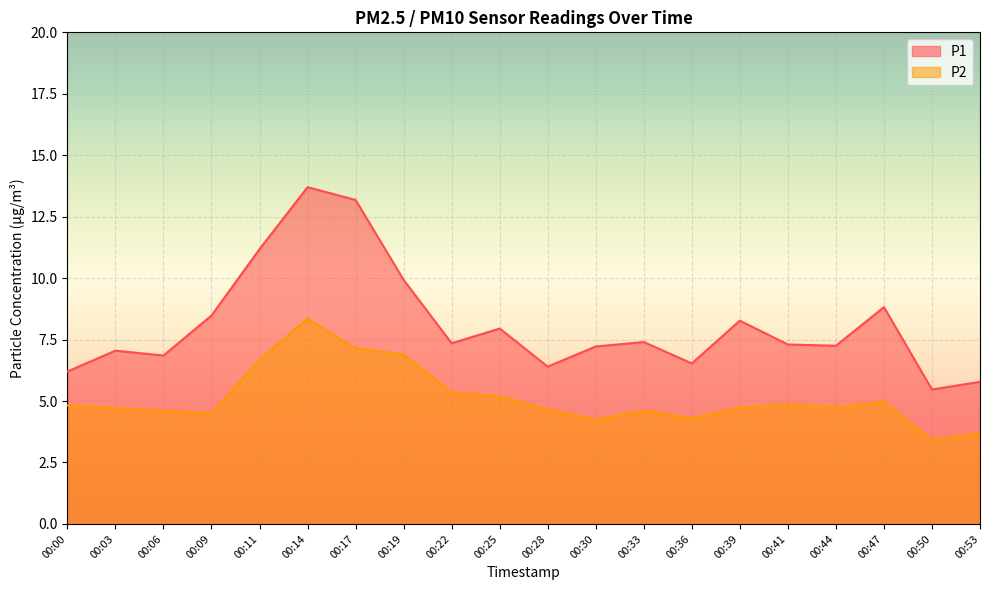

What is the spread (max minus min) of values at 00:14?

5.3